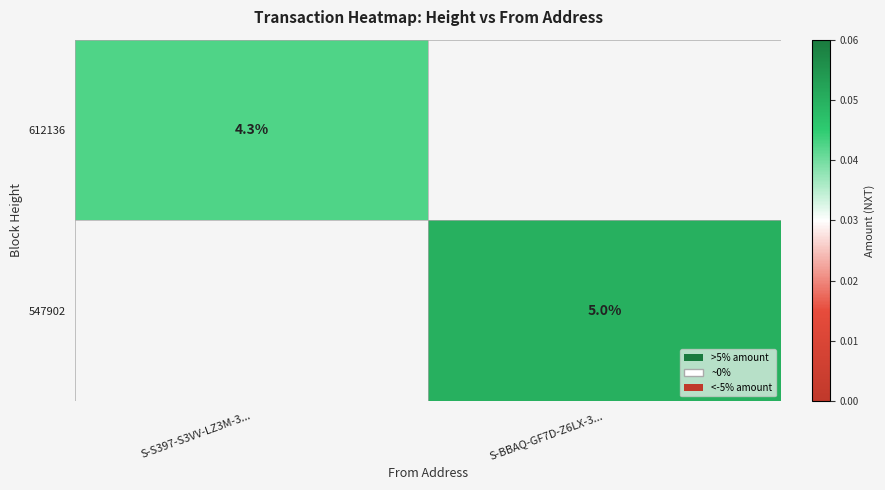

Where does the 547902 series first go above 0?

S-BBAQ-GF7D-Z6LX-3...